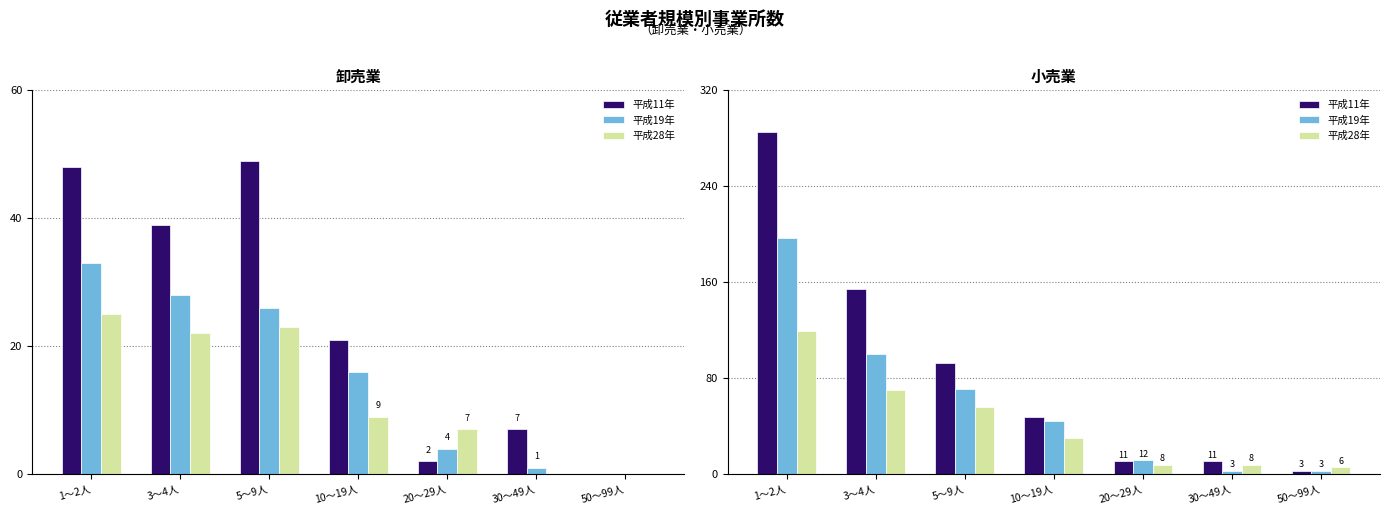

At which label is 平成28年 closest to 62?

5～9人